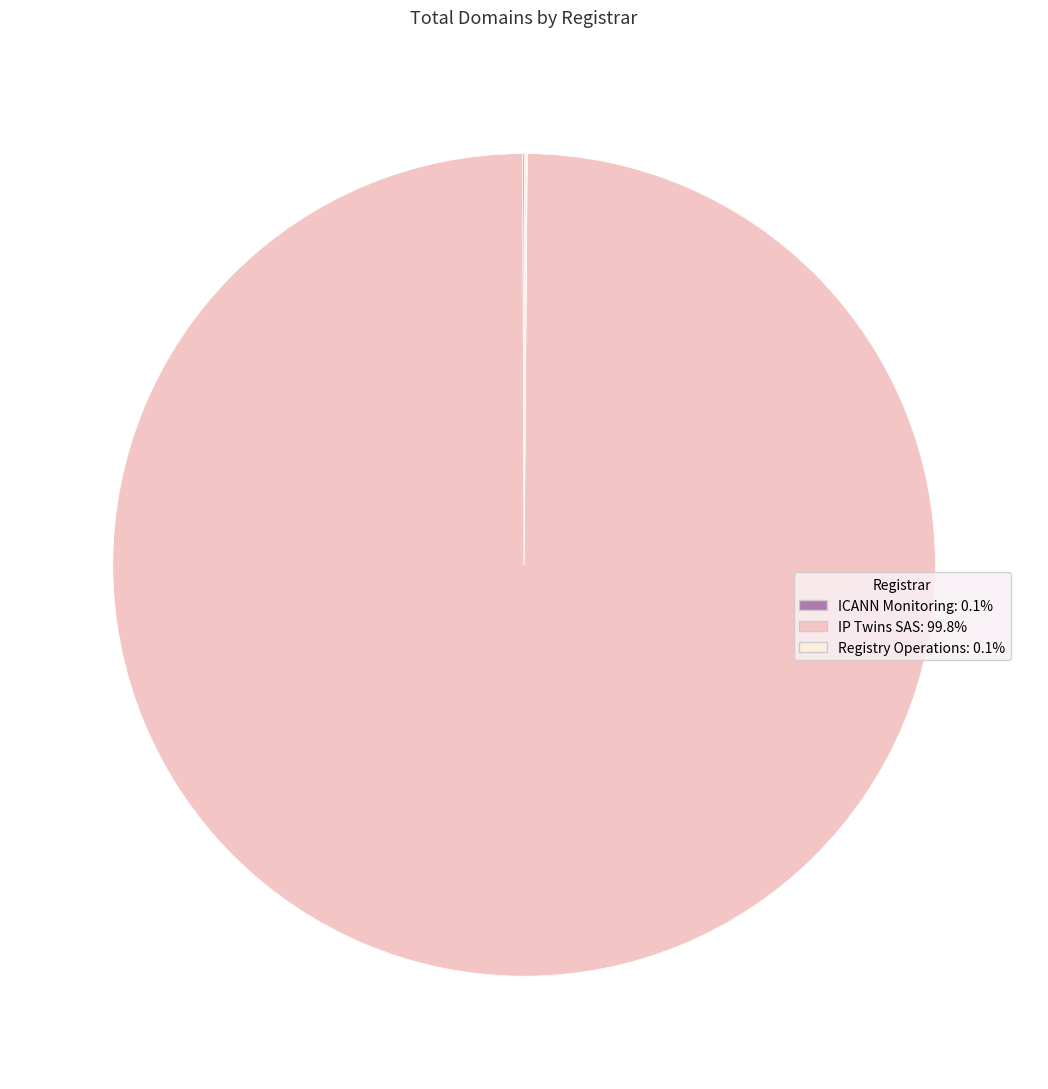

Is there a majority slice in this chart?

Yes